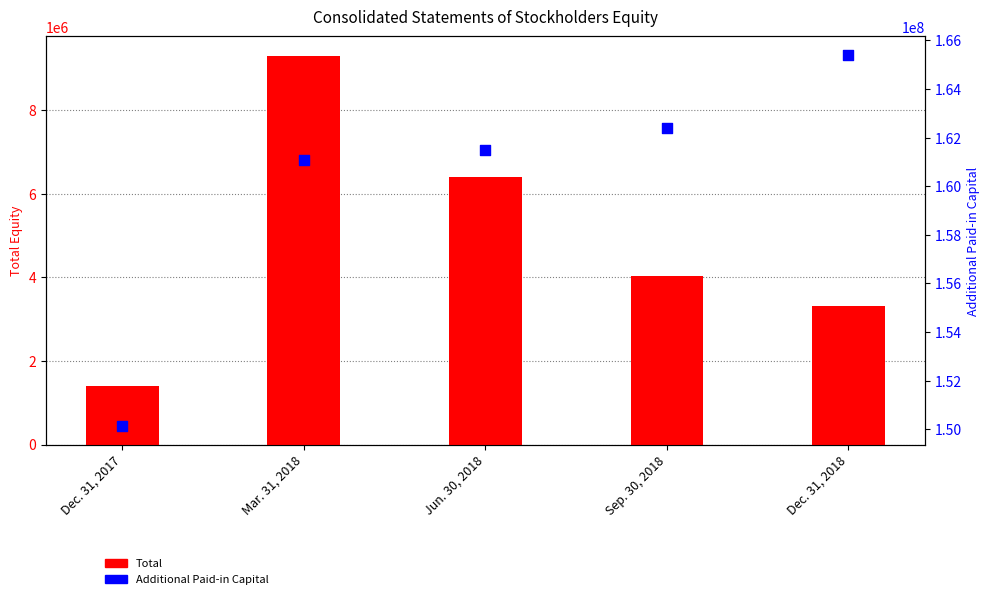

What is the total value across all series at Jun. 30, 2018?

167905585